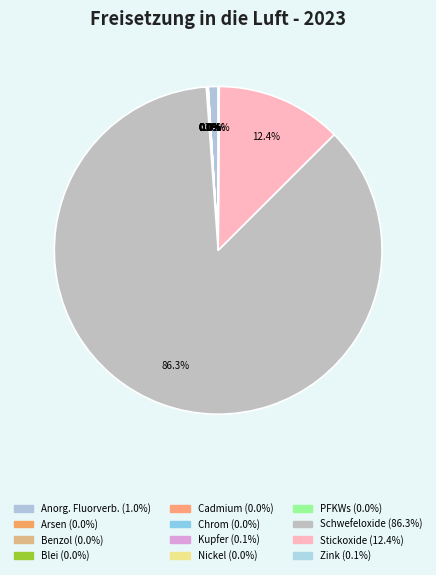

Rank the categories by value from lowest to highest.

Cadmium und Verbindungen (als Cd), Nickel und Verbindungen (als Ni), Chrom und Verbindungen (als Cr), Arsen und Verbindungen (als As), Benzol, Perfluorierte Kohlenwasserstoffe (PFKWs), Blei und Verbindungen (als Pb), Kupfer und Verbindungen (als Cu), Zink und Verbindungen (als Zn), anorganische Fluorverbindungen als HF, Stickoxide (NOx/NO2), Schwefeloxide (SOx/SO2)